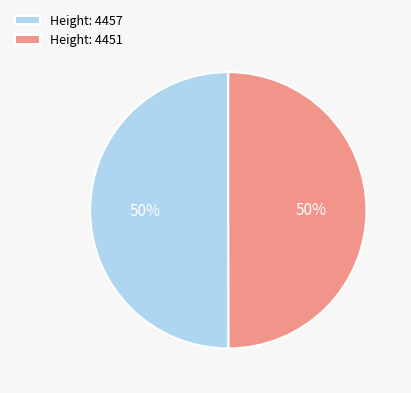

To the nearest percent, what is the average slice percentage?

50%